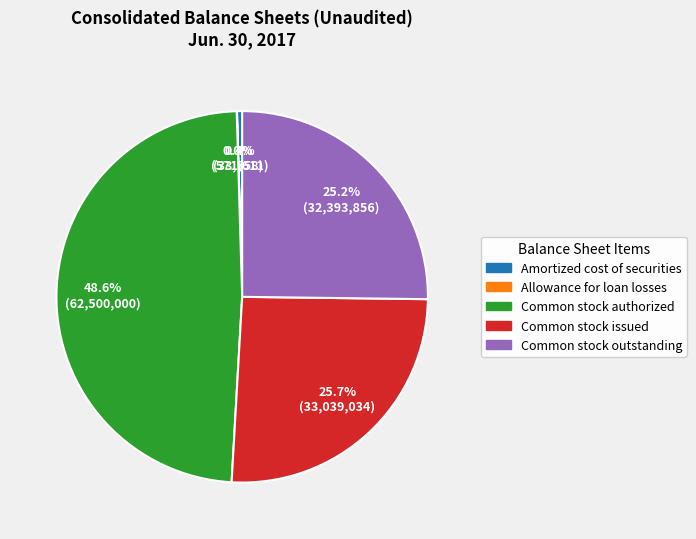

Is there a majority slice in this chart?

No